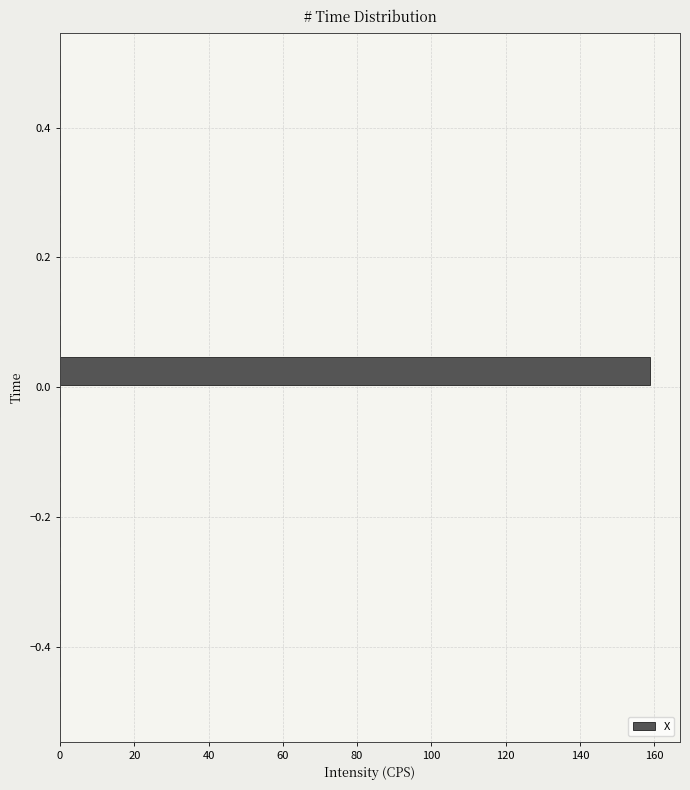

Read against the y-axis, roughly where is the centre of the longest bar?

0.02